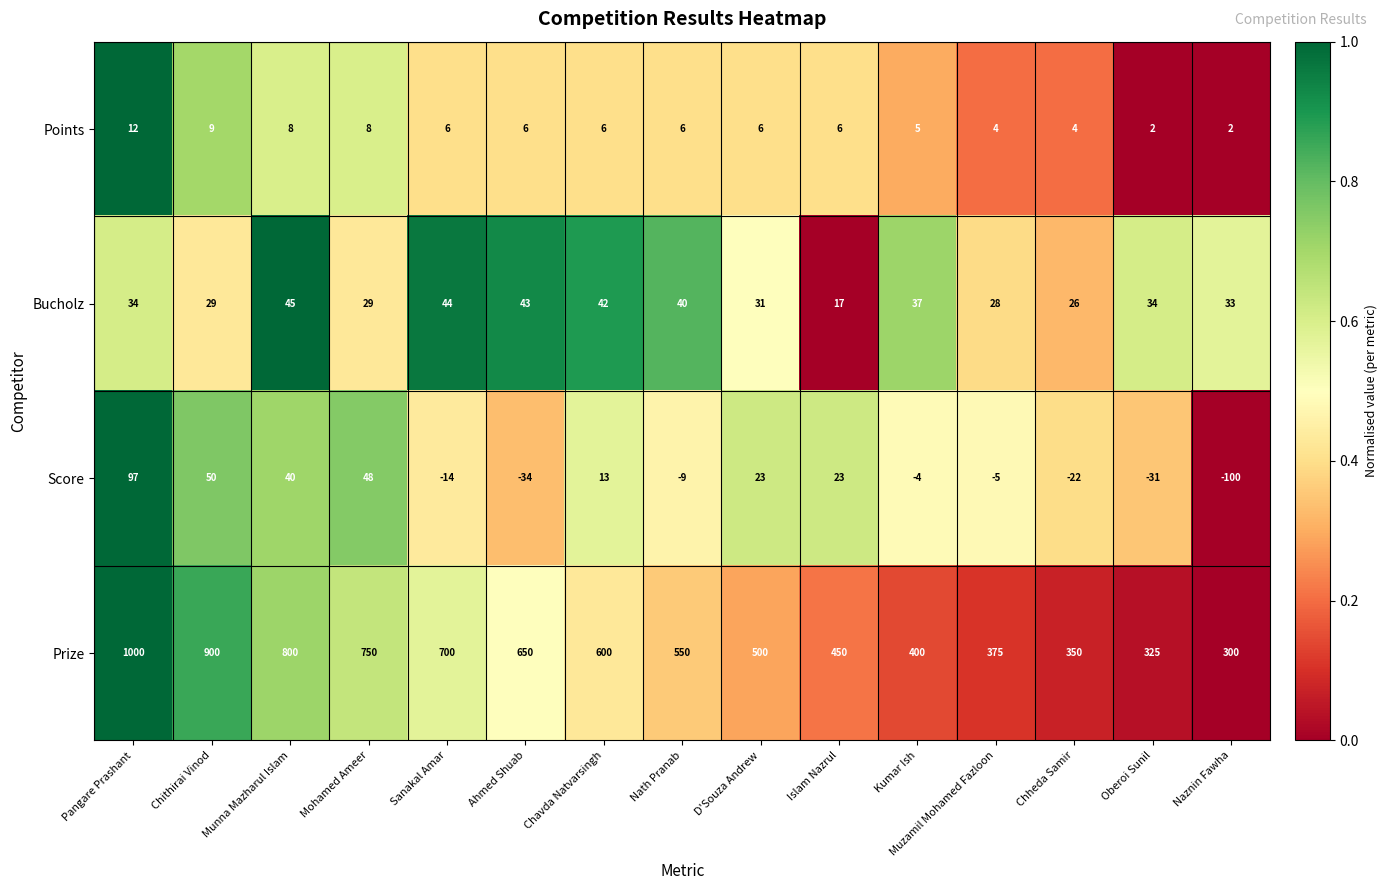

Which series has the widest spread of values?

Prize